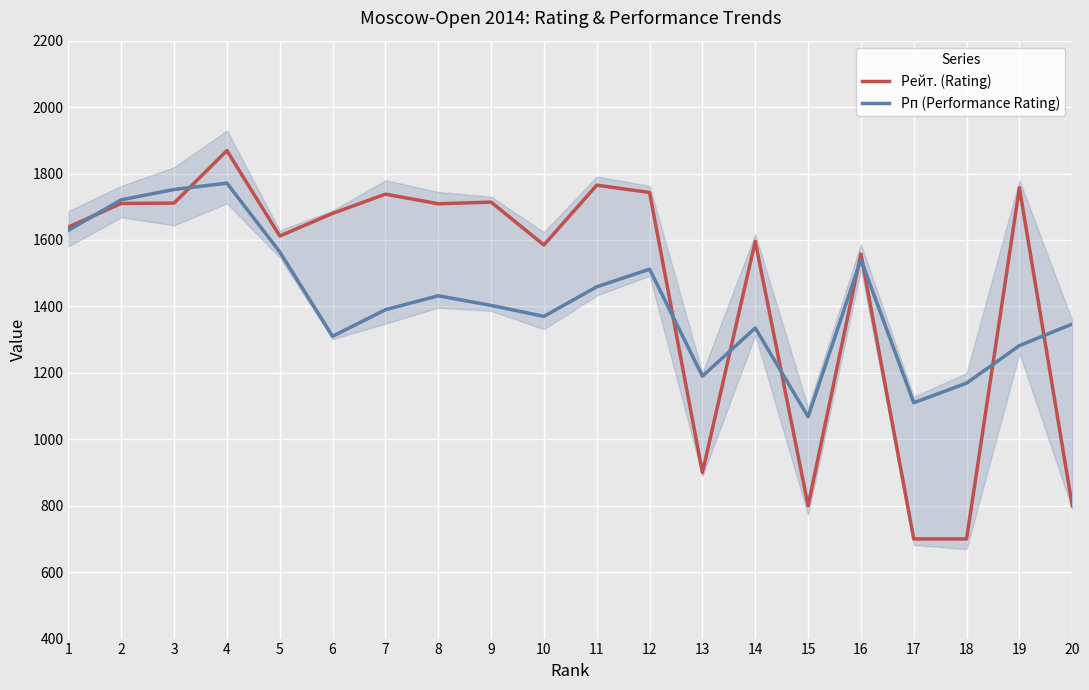

What is the value of the Рп (Performance Rating) point at the 7th from the left?

1390